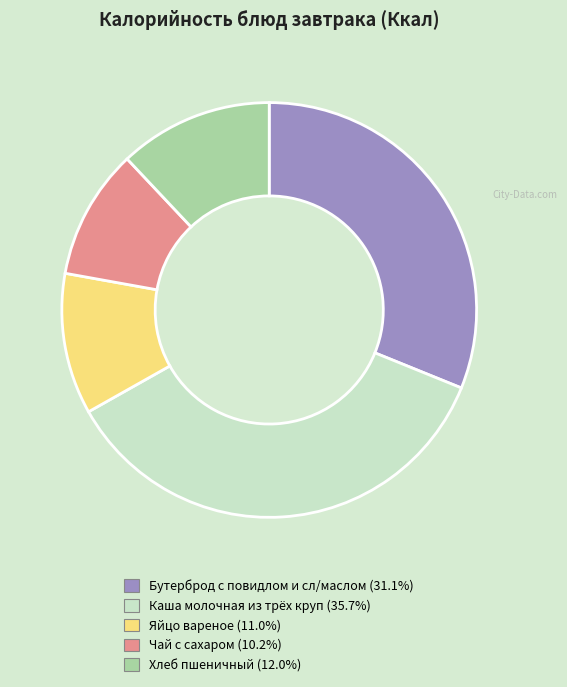

How many segments does this pie chart have?

5